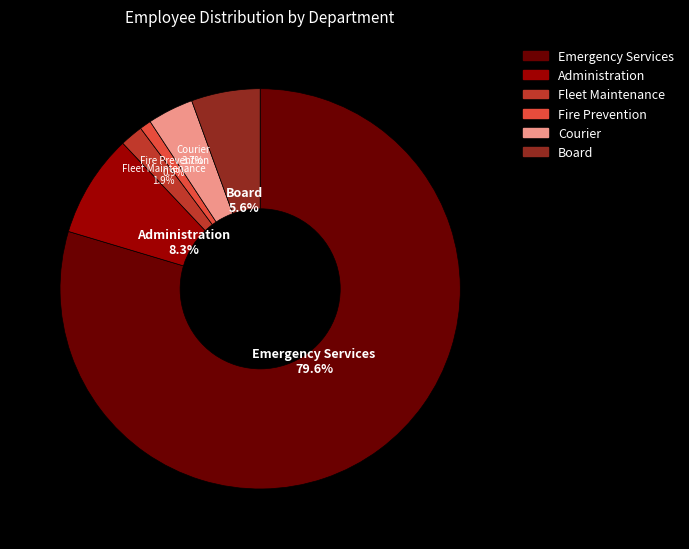

Between Fleet Maintenance and Board, which is larger?

Board